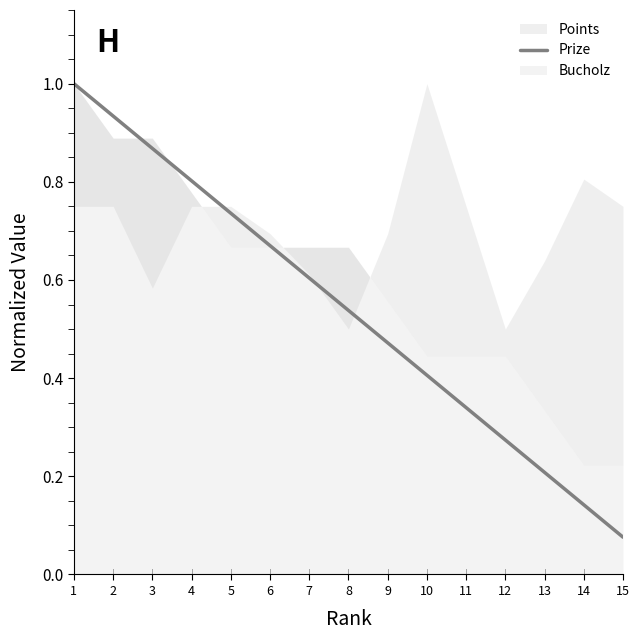

Where is Prize nearest to the value 0?

15